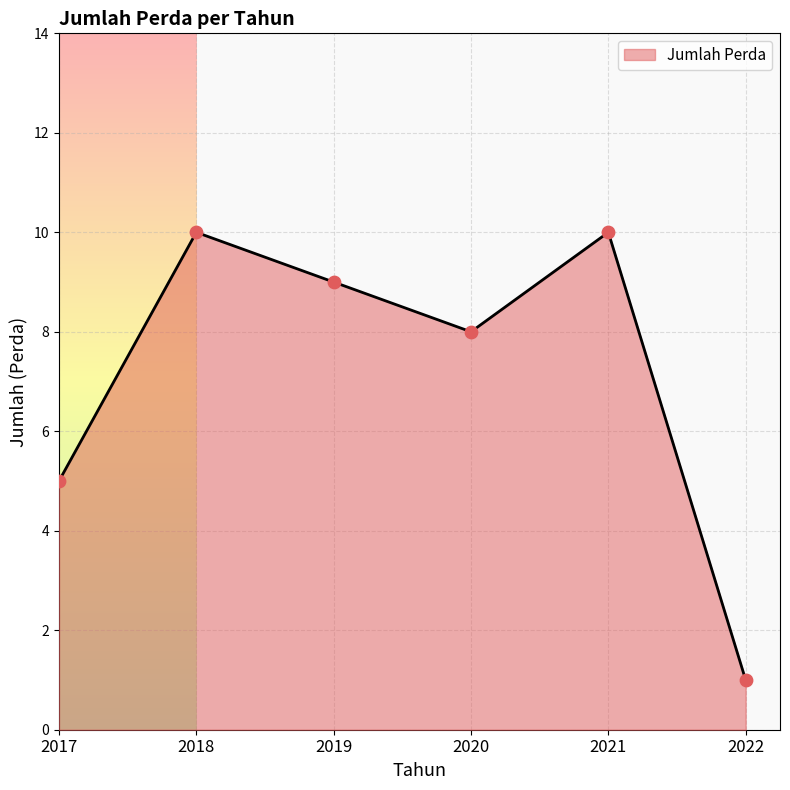

Which has a higher value, 2021 or 2022?

2021